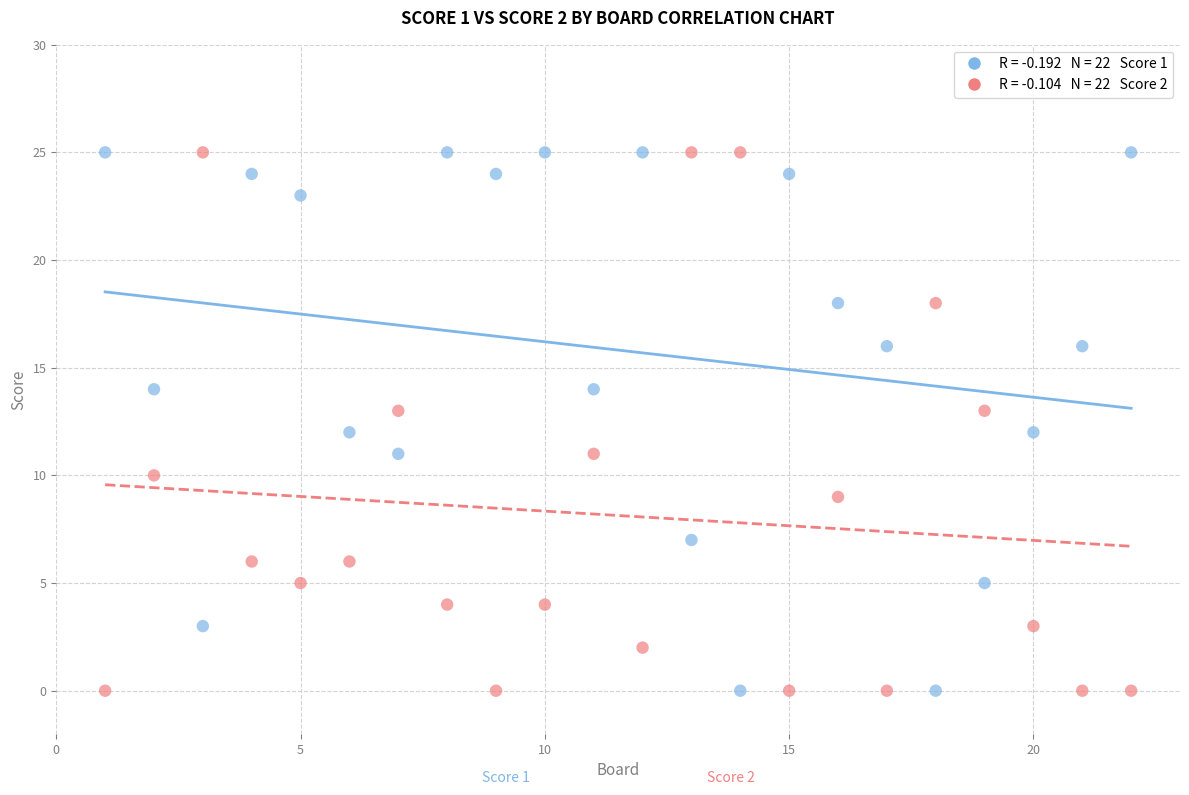

Across all data points, what is the range of Y values (max minus min)?

25